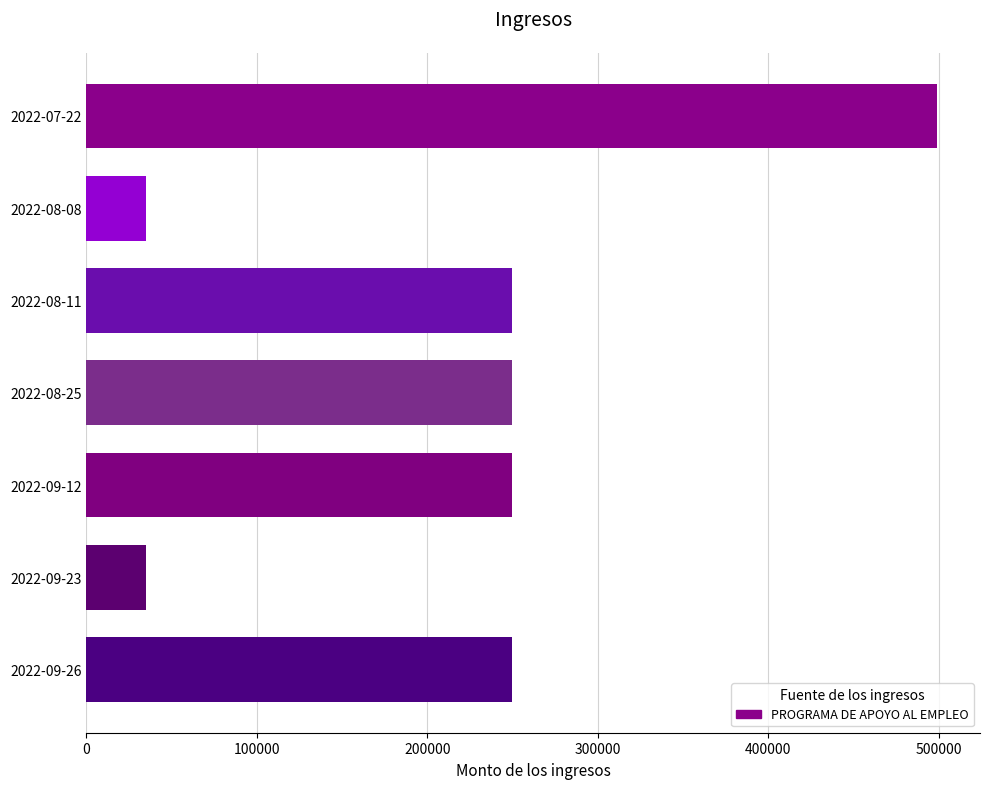

What is the value of the 4th bar from the top?

249626.5